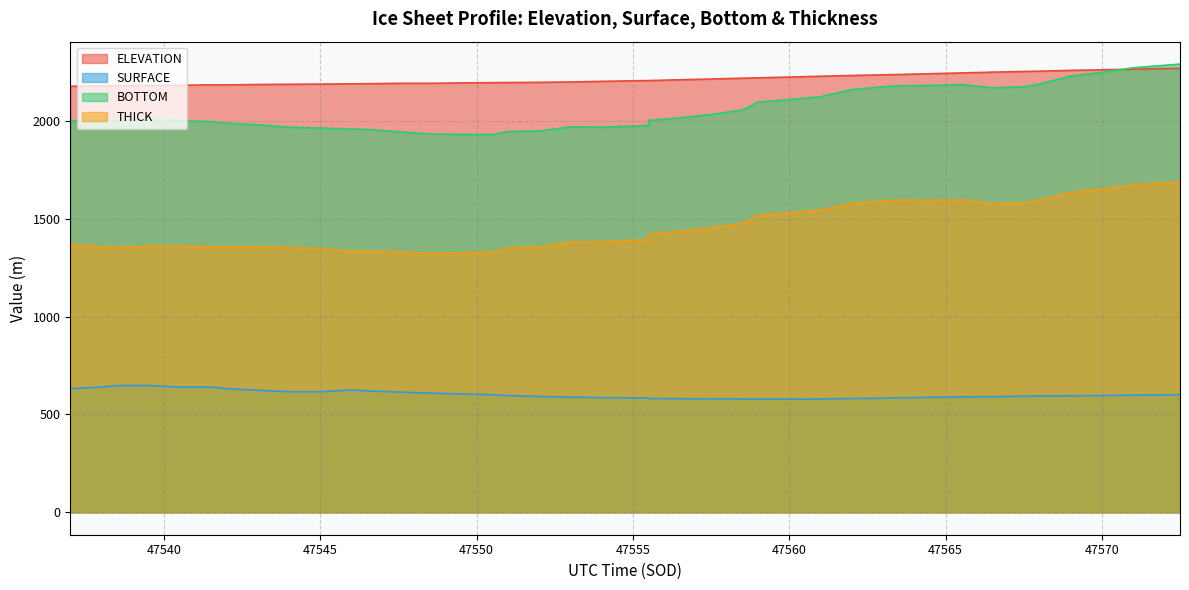

Which series has the largest range (max minus min)?

THICK